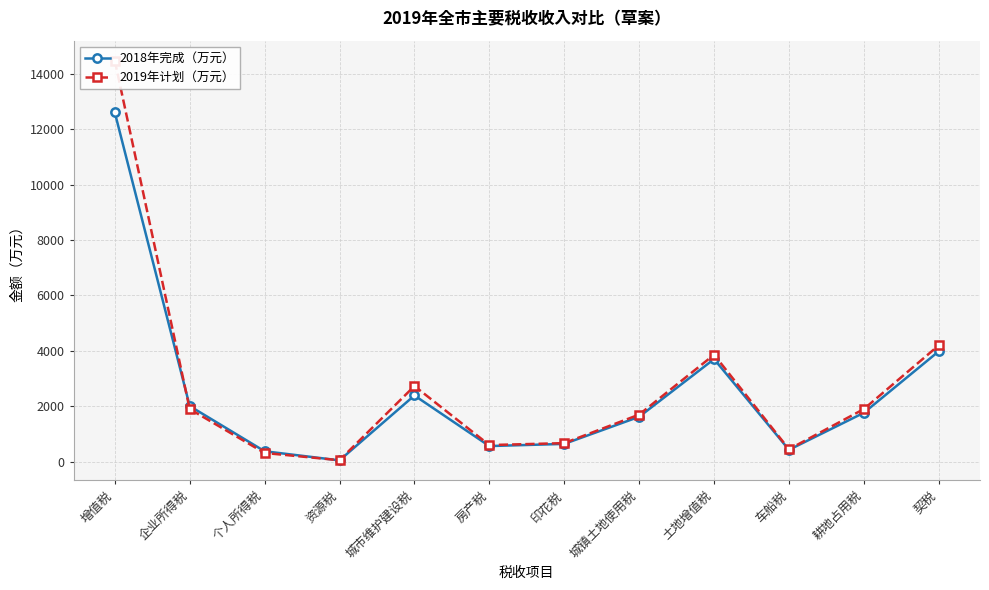

True or false: 2018年完成（万元） has a value of 252 at 印花税.

False